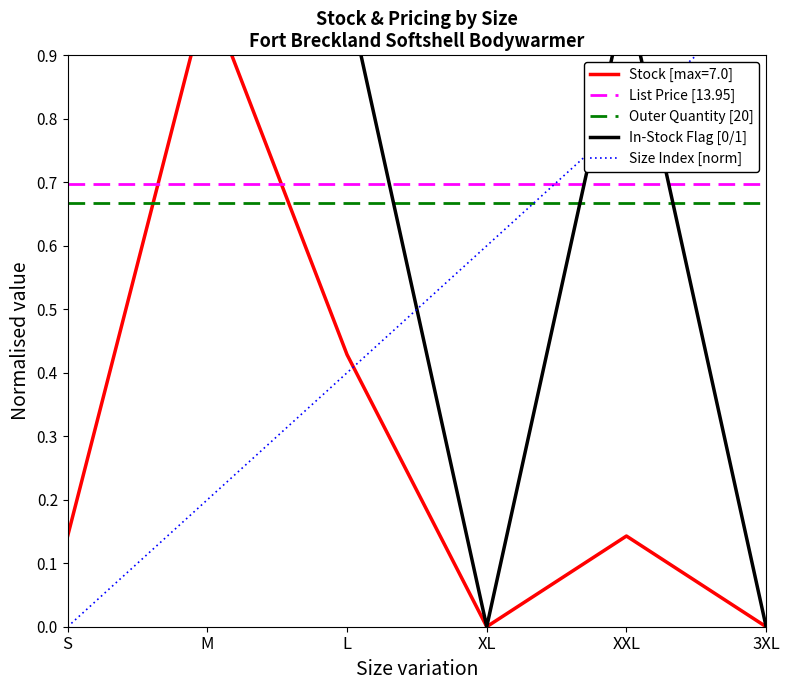

True or false: List Price [13.95] and Outer Quantity [20] cross at least once.

False